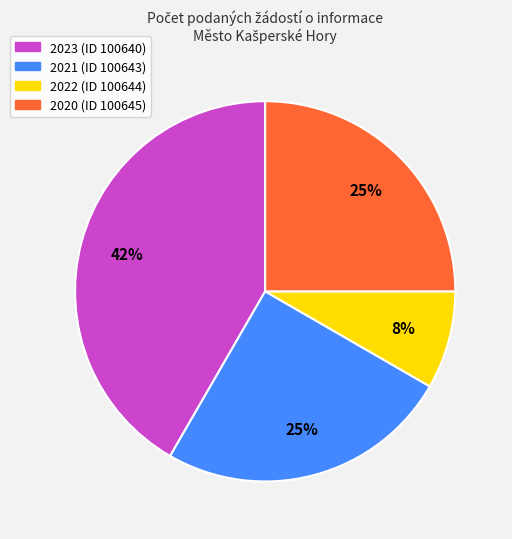

Which slice is the largest?

2023 (ID 100640)